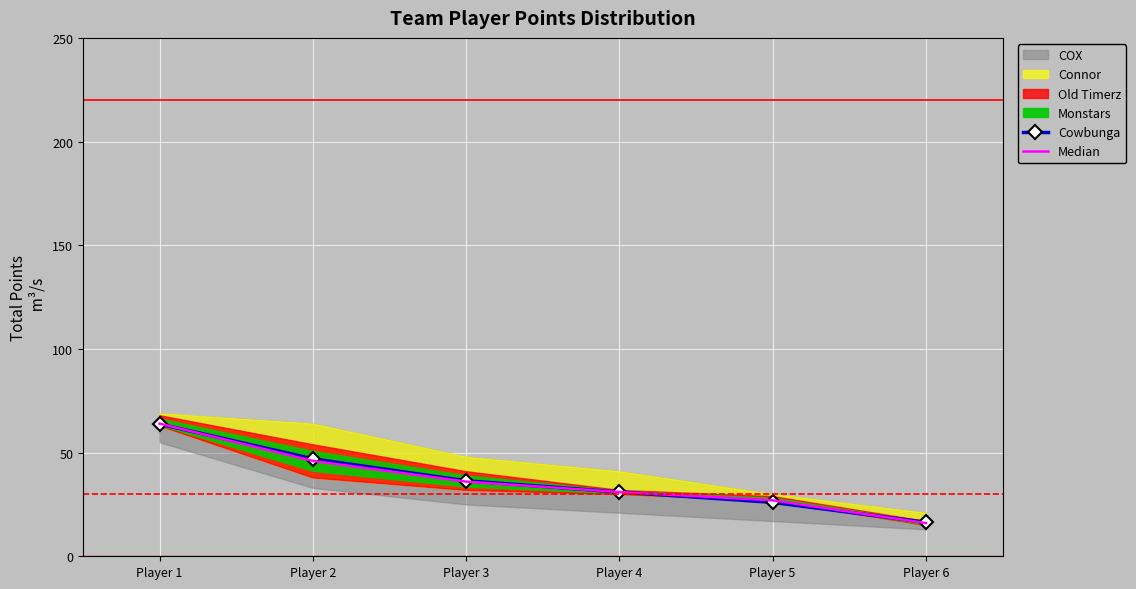

Is it true that Median equals 39.3 at Player 5?

False